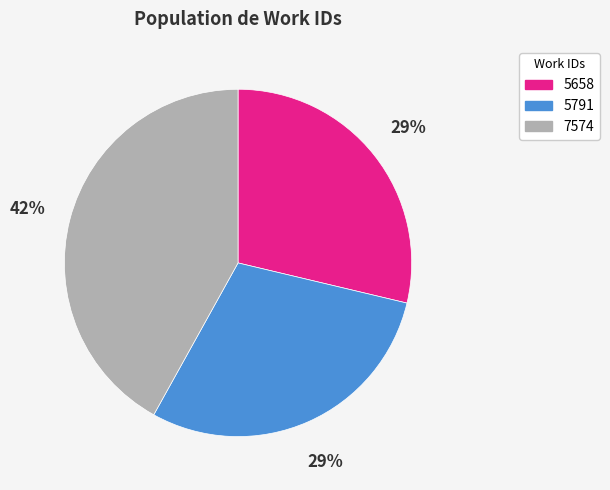

To the nearest percent, what is the difference between the largest and smallest slice percentages?

13%